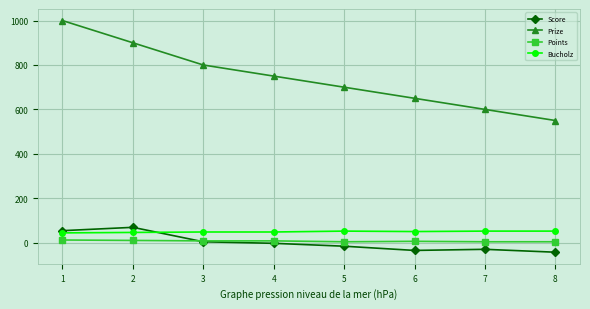

What is the smallest value displayed?

-43